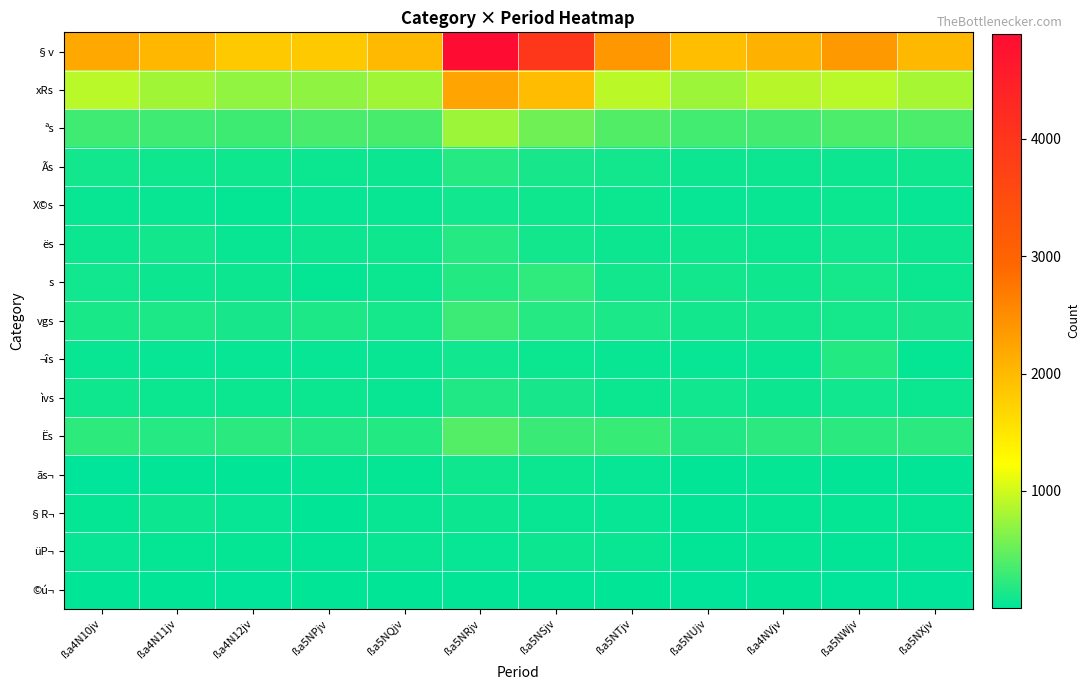

Count the number of data series in this chart.

15